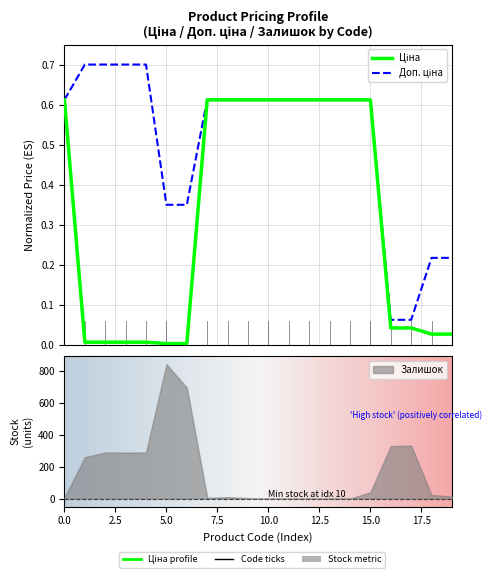

What is the difference between the second highest and second lowest values in the Ціна series?

0.6